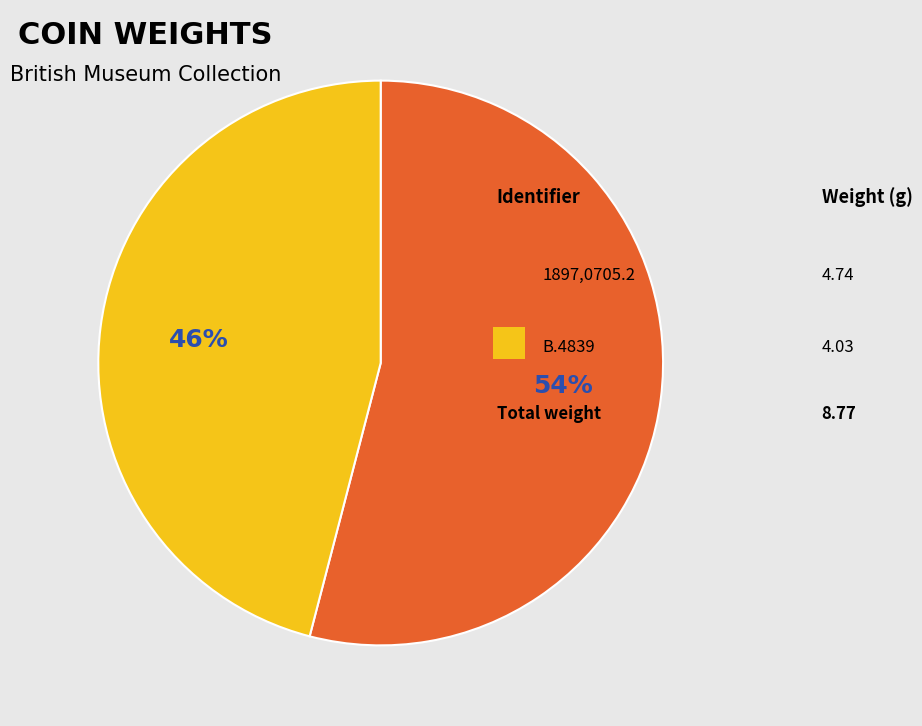

To the nearest percent, what is the average slice percentage?

50%